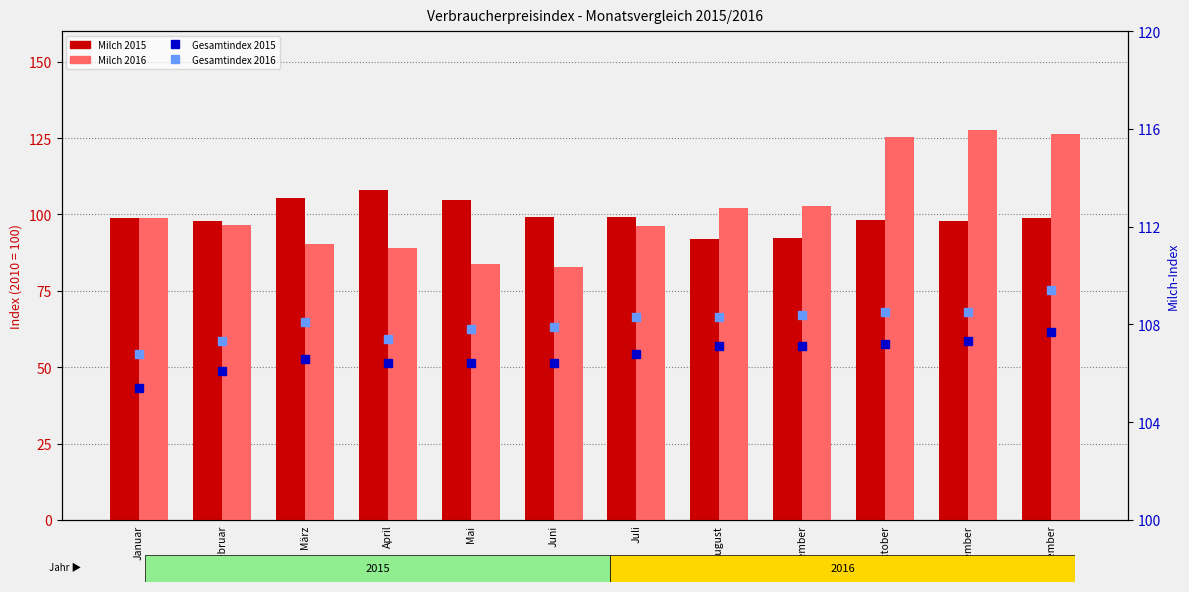

What is the label of the 1st bar from the right?

Dezember